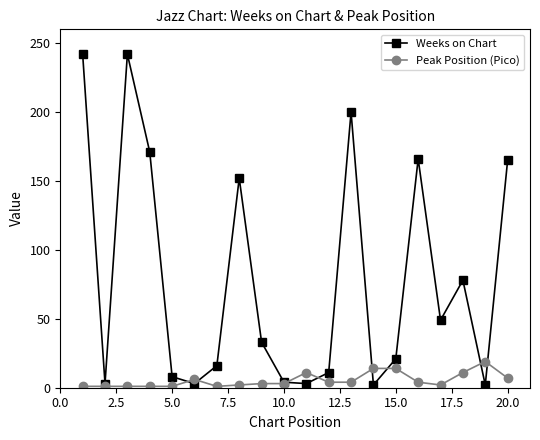

Is this an area chart (filled region under the line)?

No